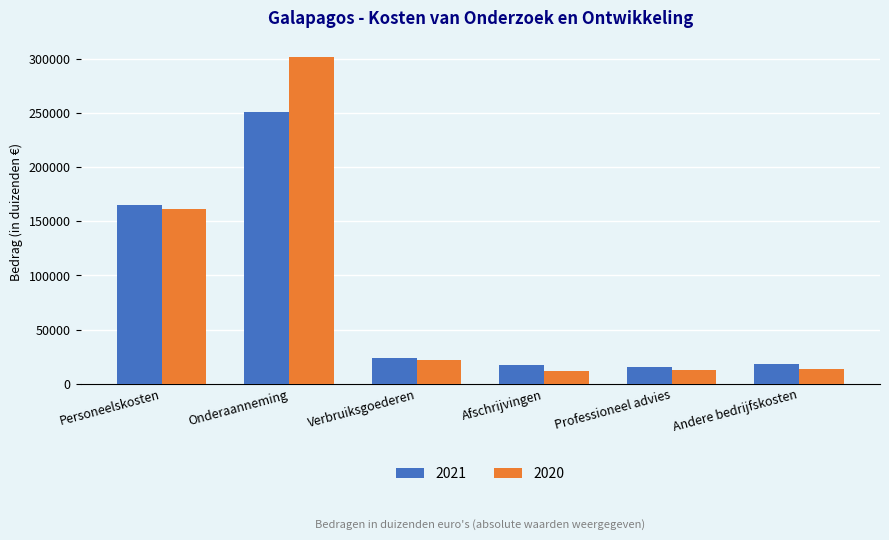

Are the bars horizontal?

No